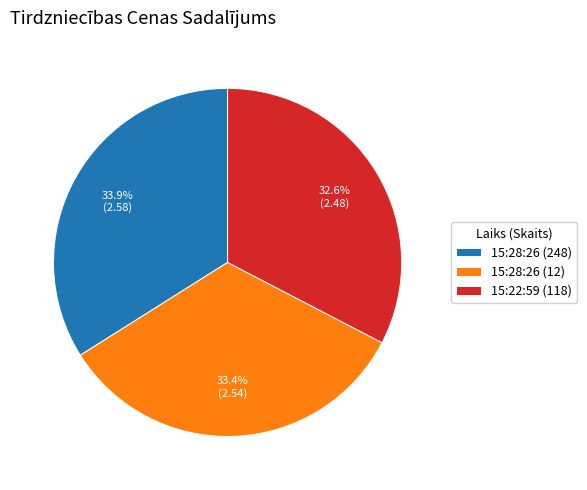

What percentage is the 15:22:59 (118) slice, to the nearest percent?

33%